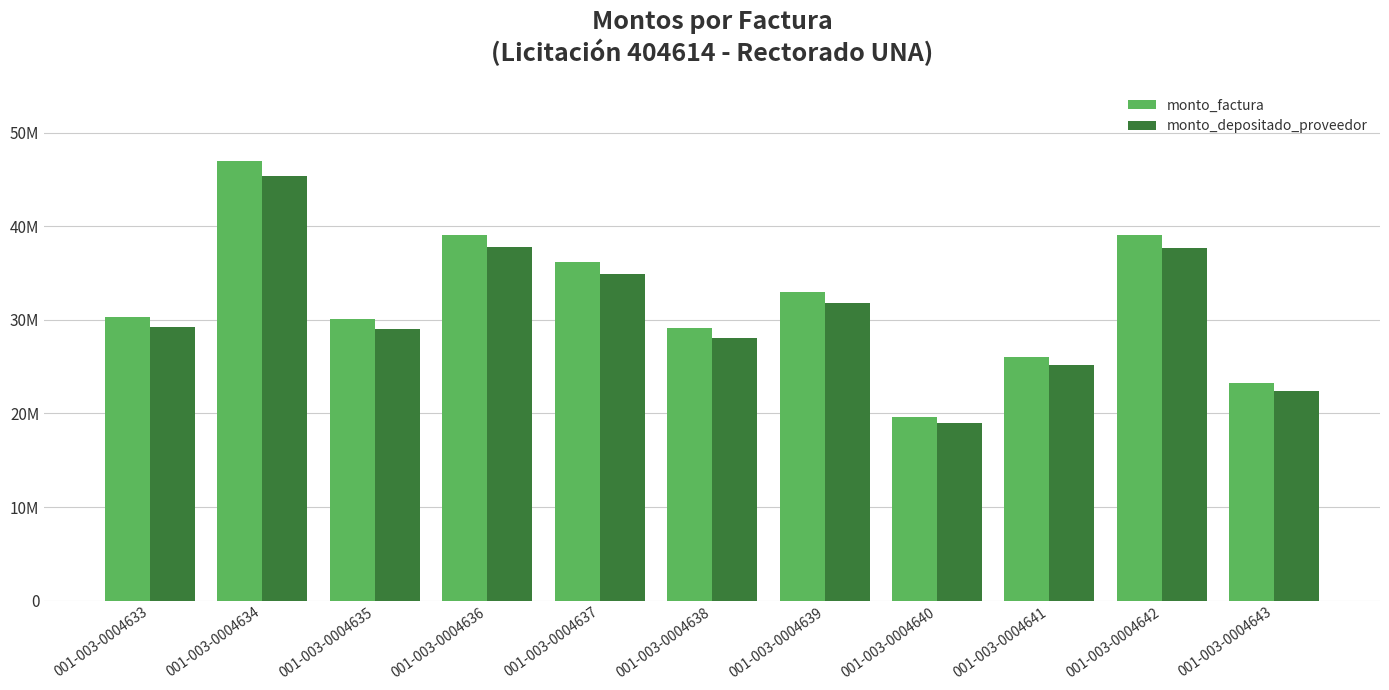

Are the bars grouped side by side (vs. stacked)?

Yes